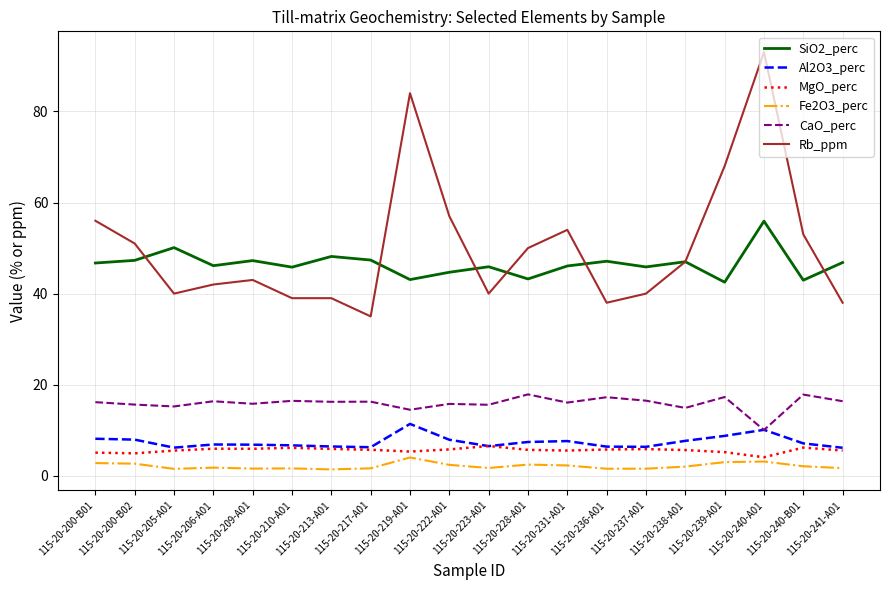

What is the highest value of the Fe2O3_perc series?

4.0